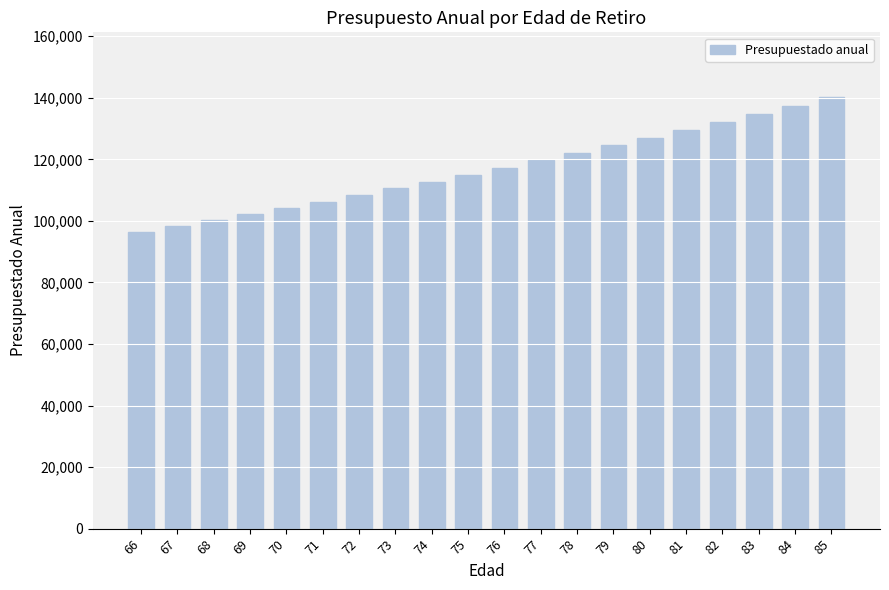

How many bars are there in total?

20